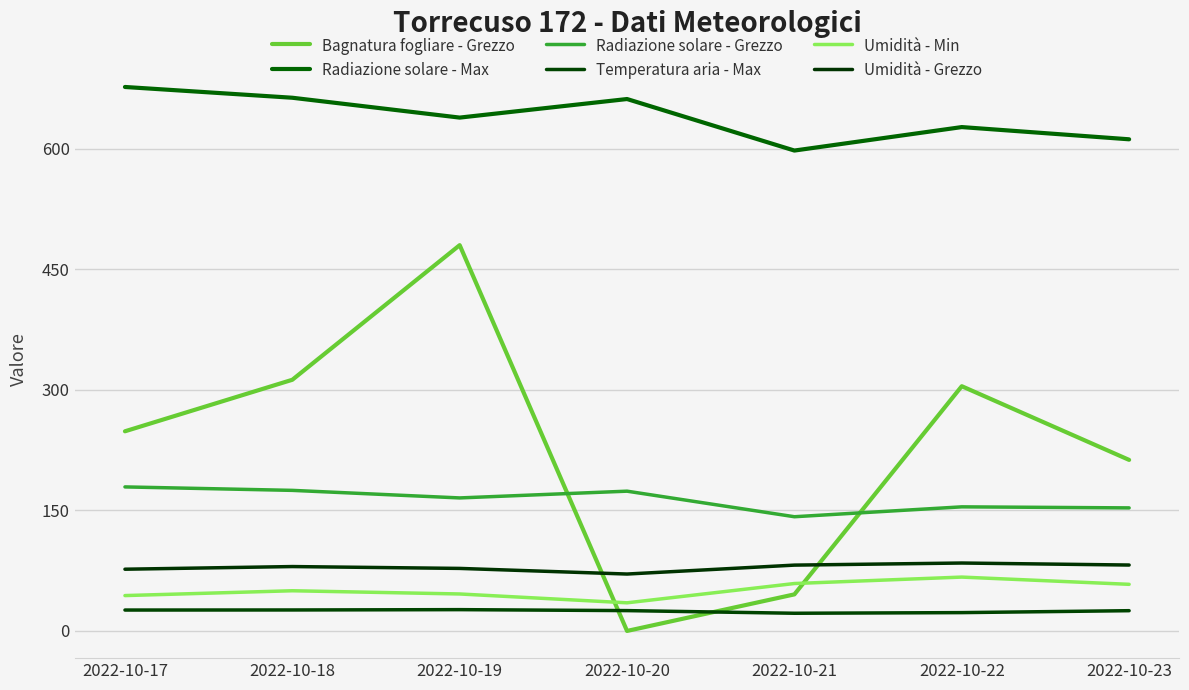

Is it true that Radiazione solare - Grezzo equals 179.2 at 2022-10-17?

True